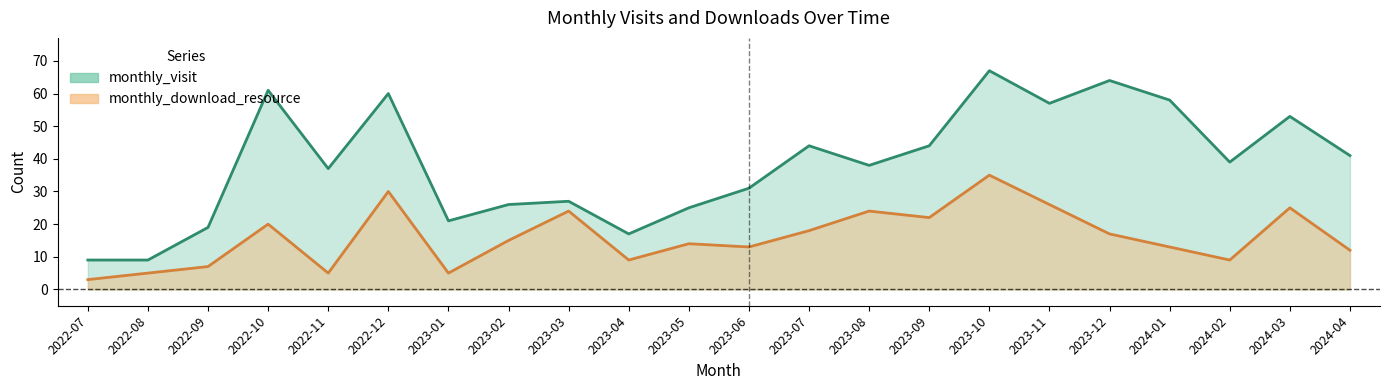

What position from the left is 2023-08?

14